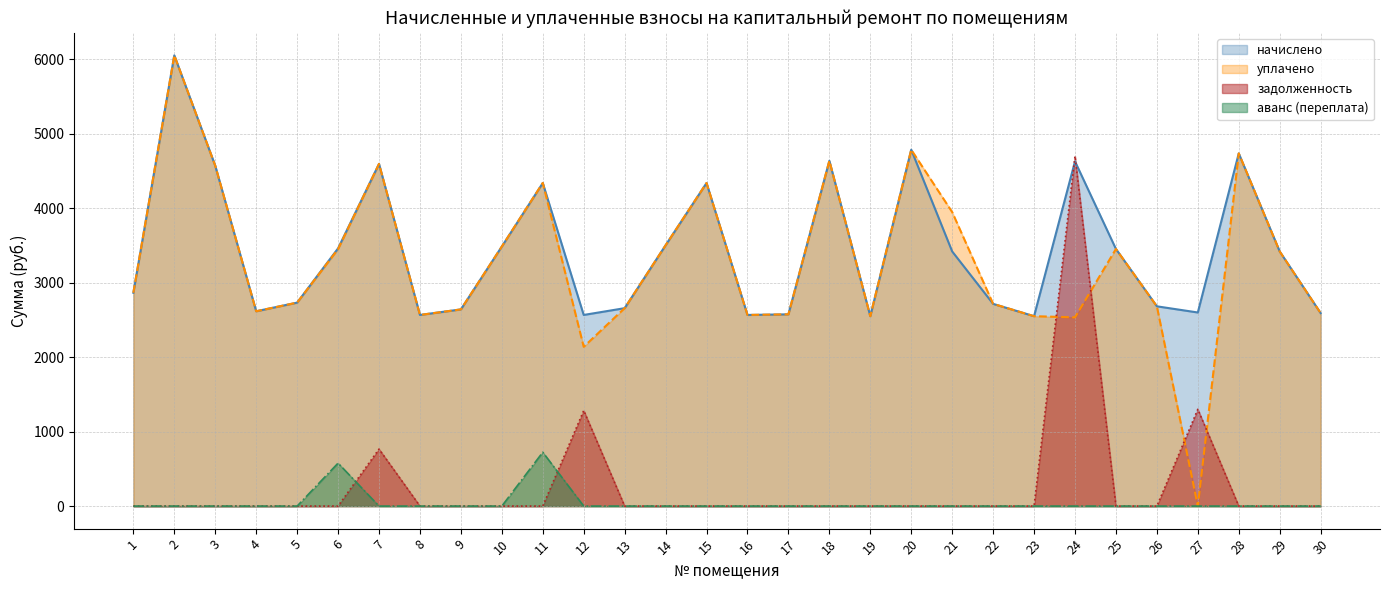

How many lines are shown in the chart?

4